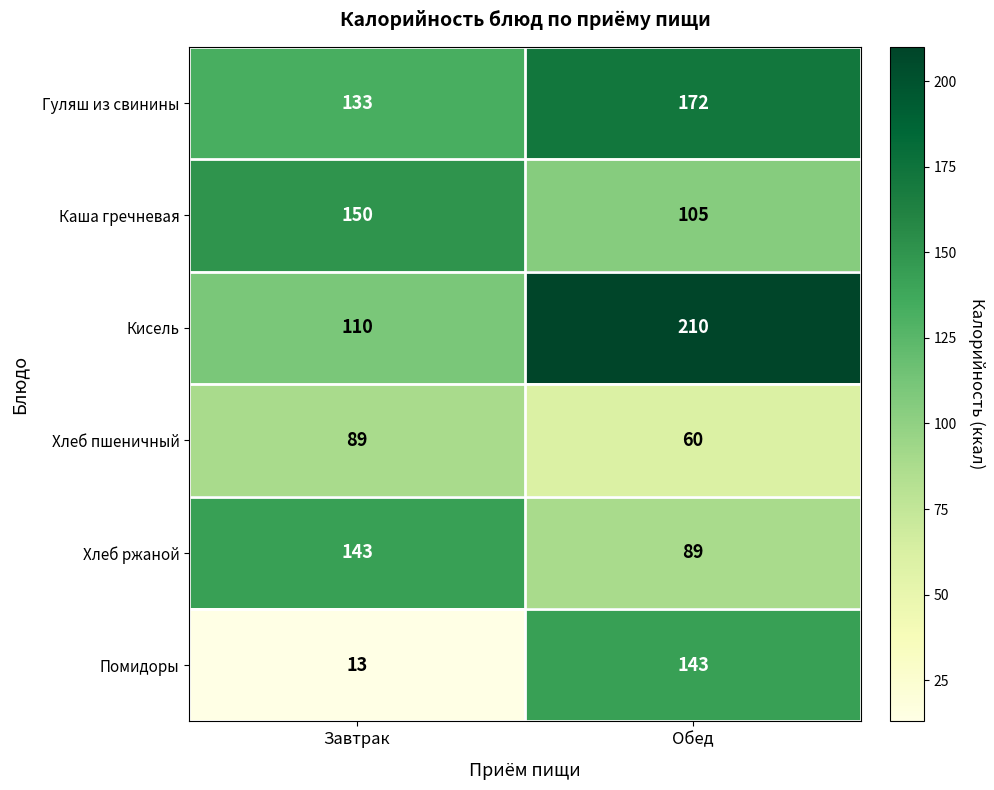

What is the spread (max minus min) of values at Завтрак?

137